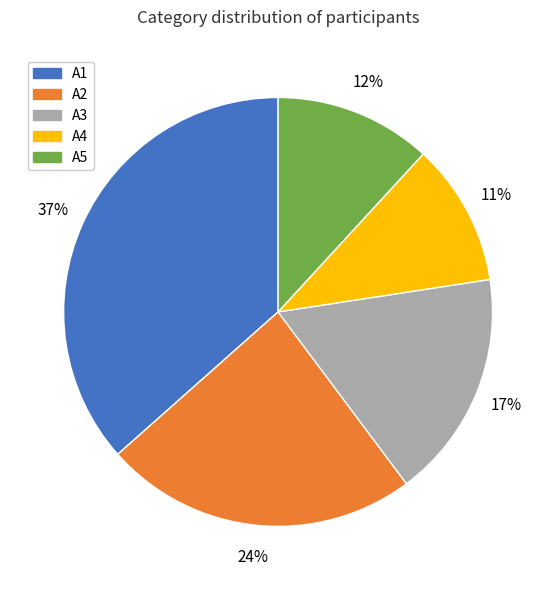

Rank the categories by value from highest to lowest.

A1, A2, A3, A5, A4